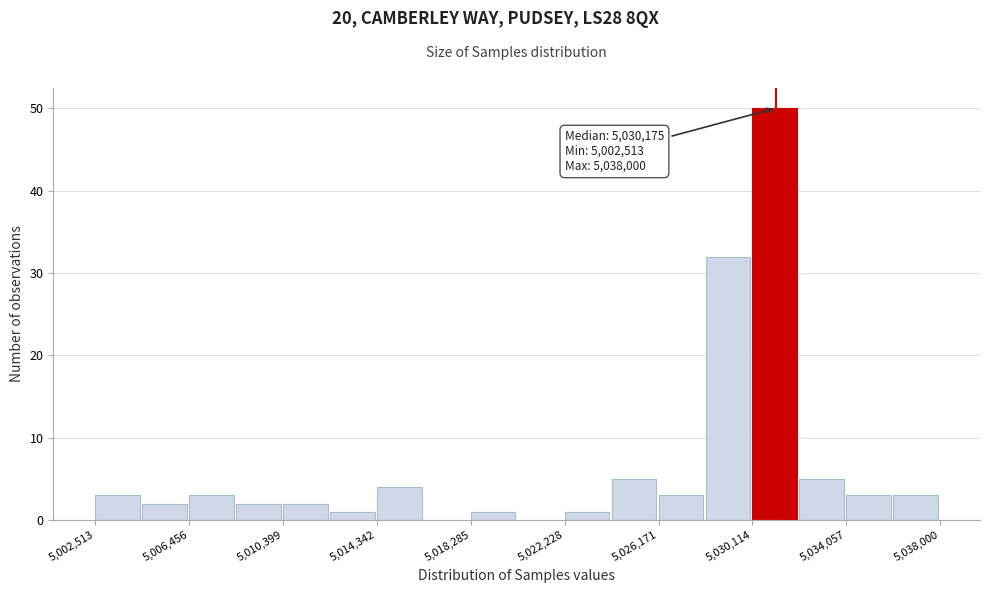

Around what value on the x-axis is the tallest bar? Give the approximate position of its centre, as read against the axis.

5031000